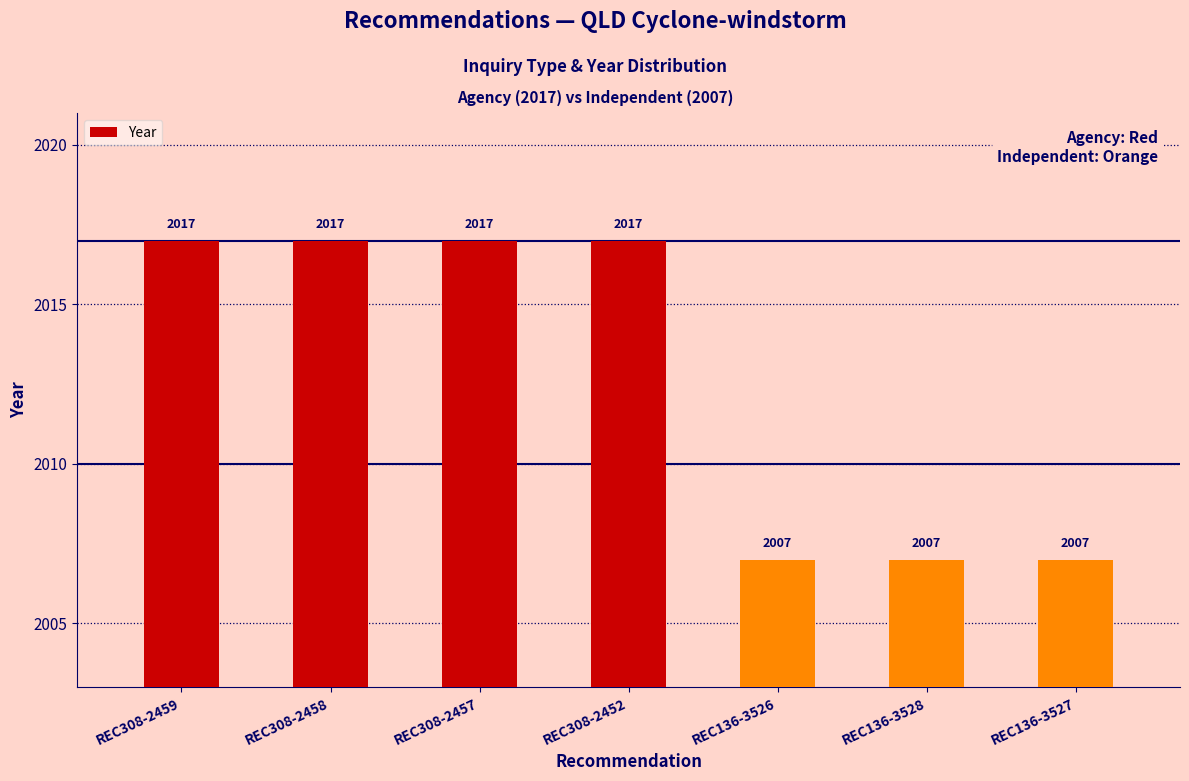

Is it true that the value at REC308-2457 is 2935?

False